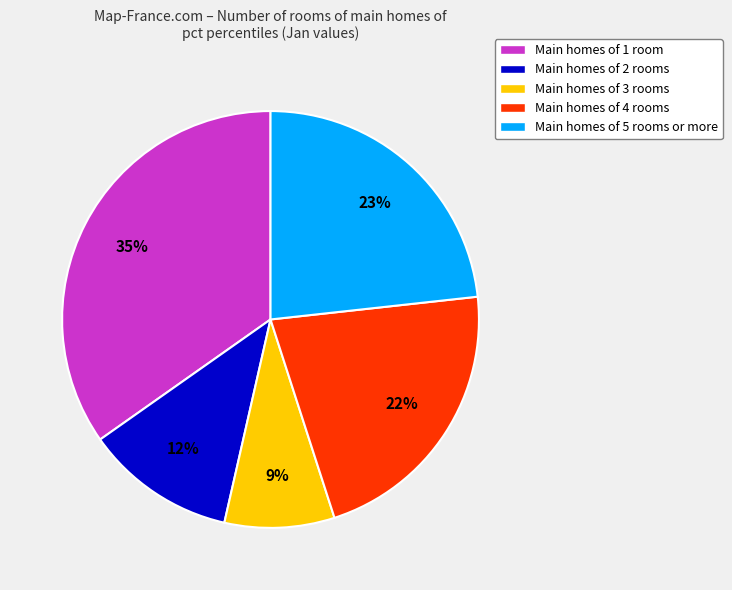

What percentage is the Main homes of 4 rooms slice, to the nearest percent?

22%